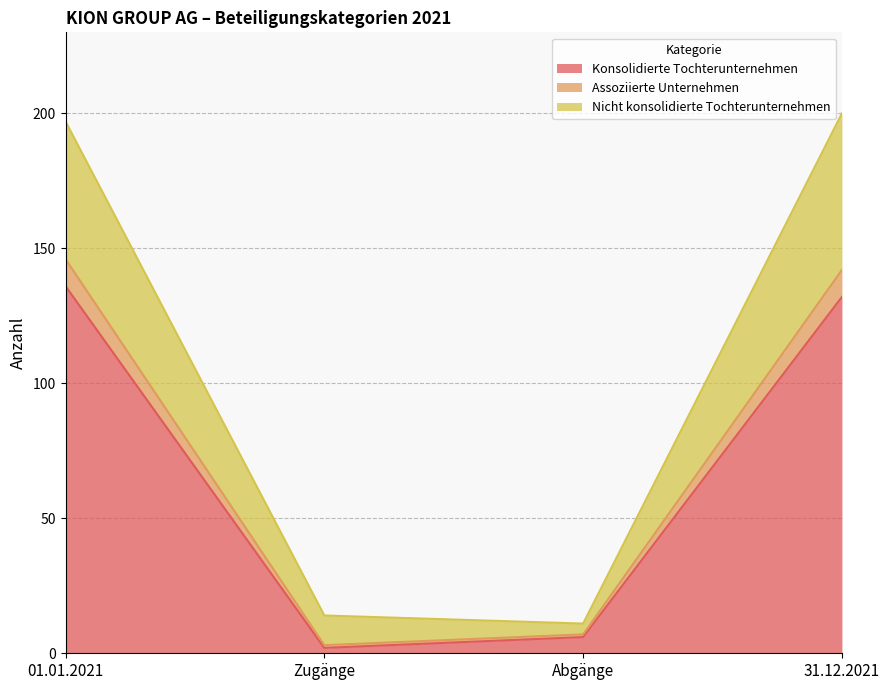

How many lines are shown in the chart?

3